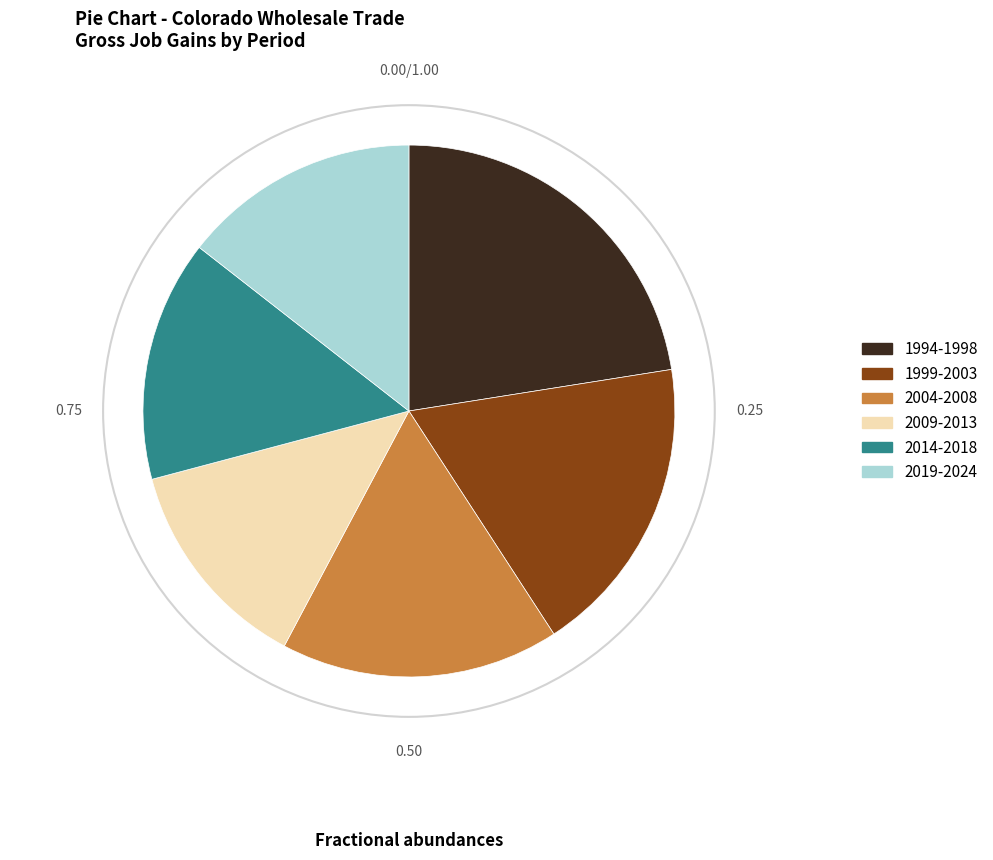

Is there any slice that represents more than half of the pie?

No